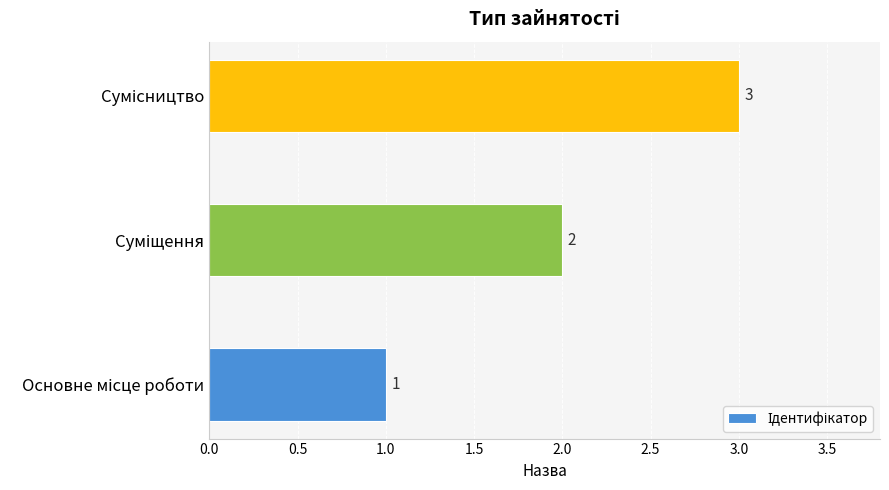

What is the maximum value shown in the chart?

3